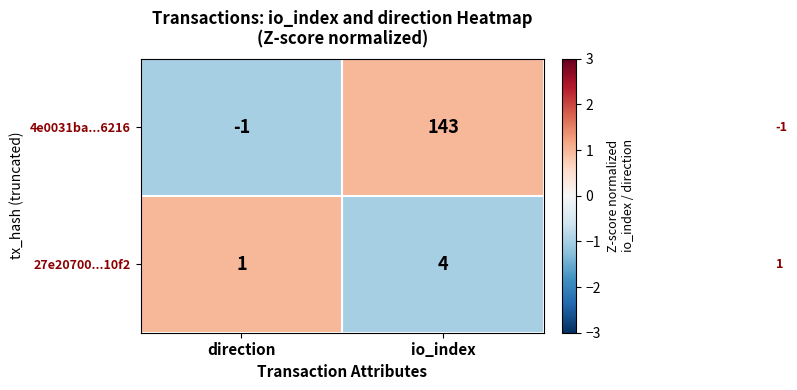

Reading right to left, list all the values displayed in this chart.

4e0031ba...6216: io_index=143	direction=-1
27e20700...10f2: io_index=4	direction=1